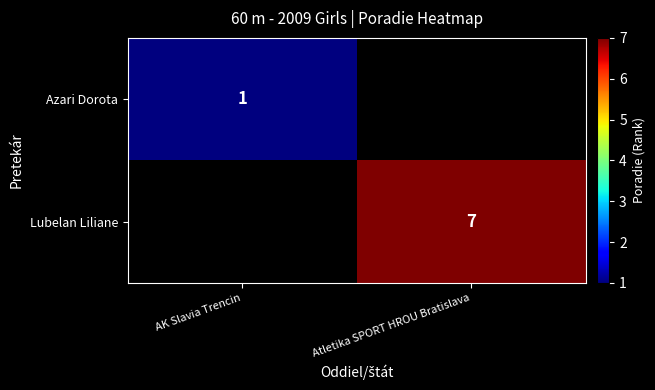

True or false: Lubelan Liliane has a value of 13 at Atletika SPORT HROU Bratislava.

False